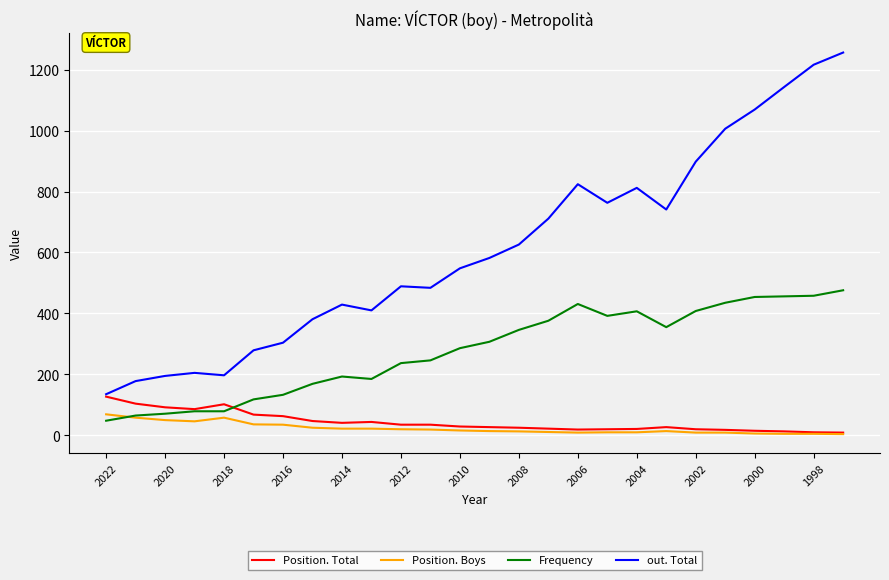

What is the highest value of the Position. Boys series?

69